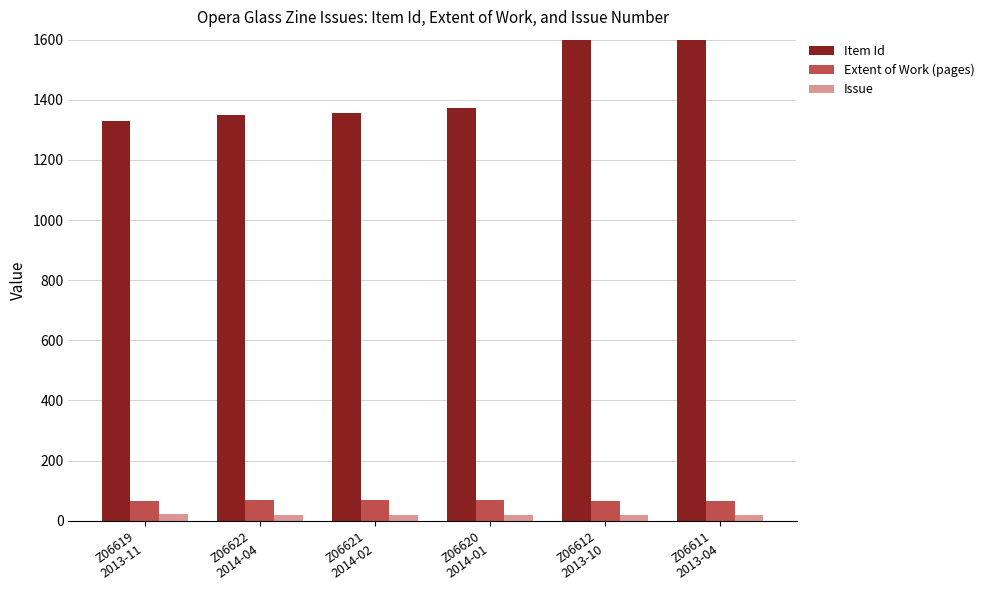

Which series has the largest total across all categories?

Item Id